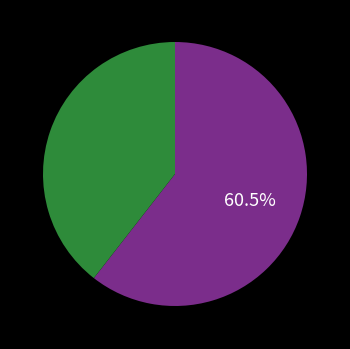

Does any single category account for the majority?

Yes